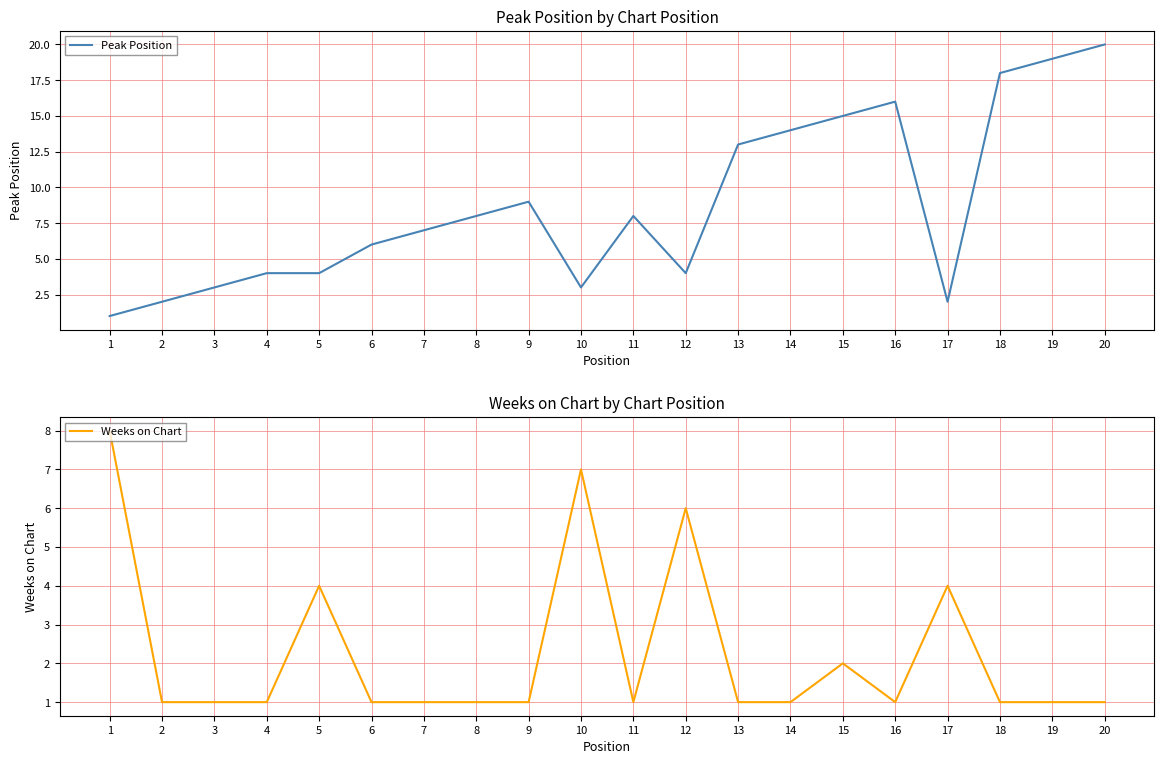

Rank the series at 11 from lowest to highest value.

Weeks on Chart, Peak Position